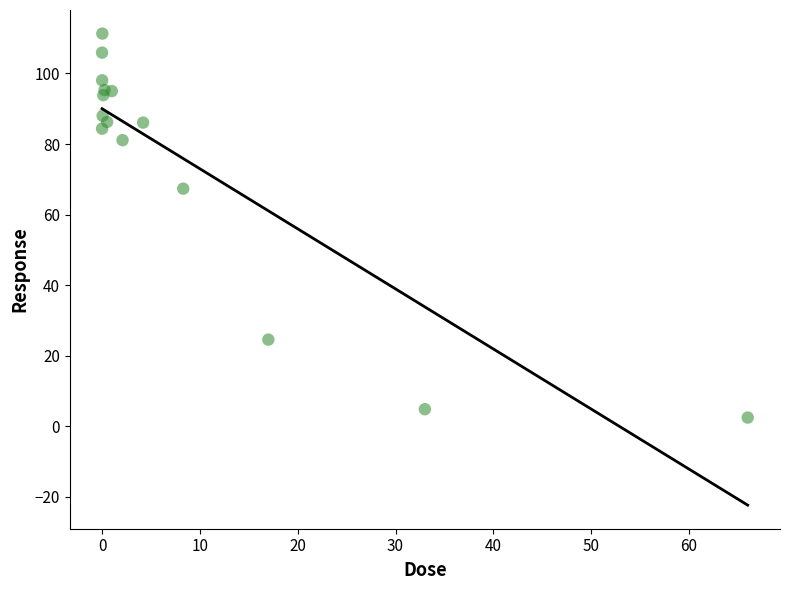

What Y value in the scatter plot is closest to 56?

67.4